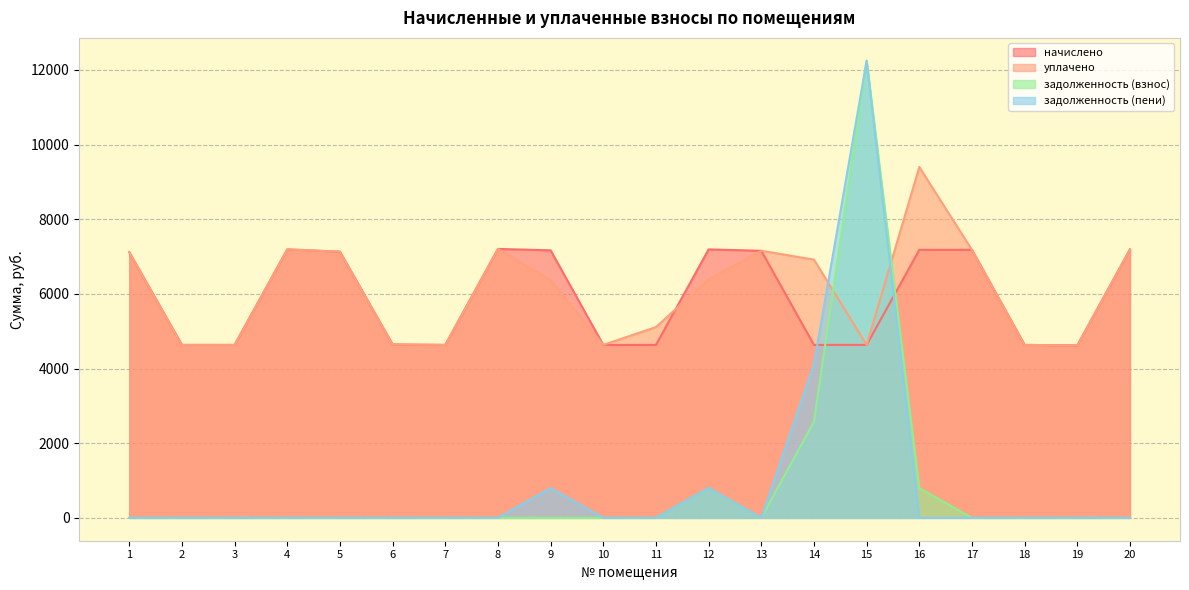

Is the value of задолженность (взнос) at 3 greater than the value of начислено at 10?

No